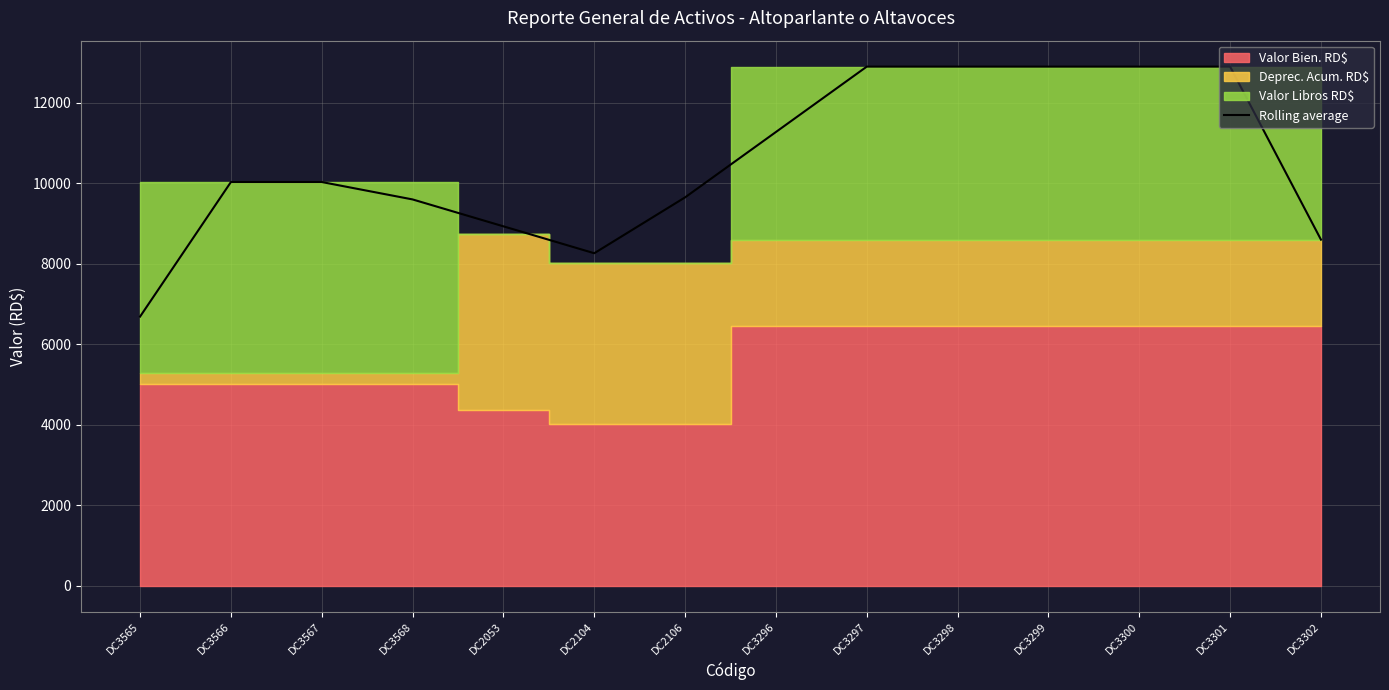

The chart shows a value of 9596.7 at DC3568. True or false?

True